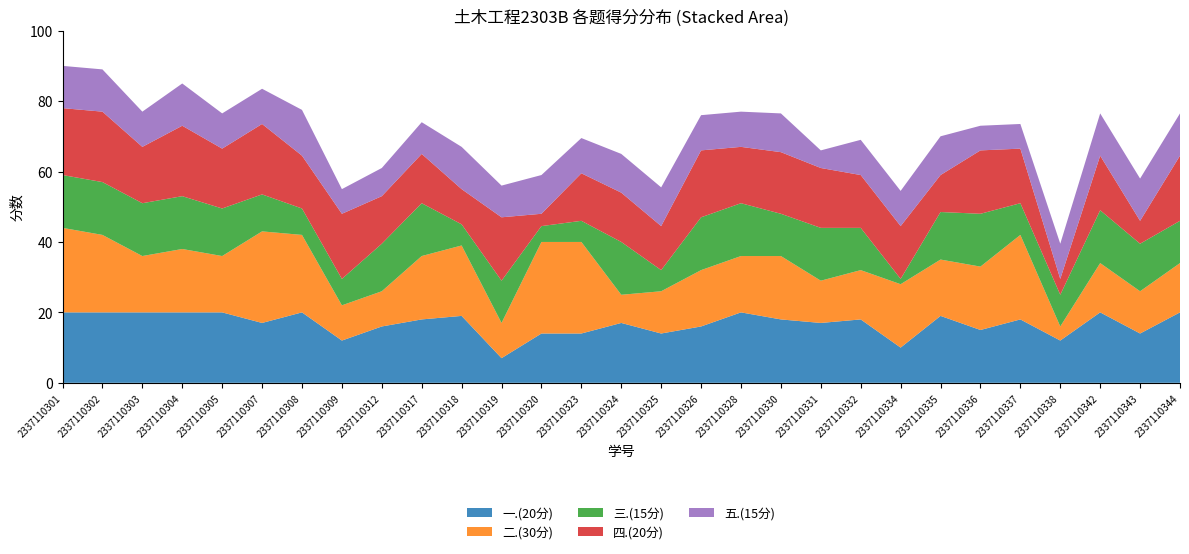

Reading right to left, list all the values displayed in this chart.

一.(20分): 2337110344=20.0	2337110343=14.0	2337110342=20.0	2337110338=12.0	2337110337=18.0	2337110336=15.0	2337110335=19.0	2337110334=10.0	2337110332=18.0	2337110331=17.0	2337110330=18.0	2337110328=20.0	2337110326=16.0	2337110325=14.0	2337110324=17.0	2337110323=14.0	2337110320=14.0	2337110319=7.0	2337110318=19.0	2337110317=18.0	2337110312=16.0	2337110309=12.0	2337110308=20.0	2337110307=17.0	2337110305=20.0	2337110304=20.0	2337110303=20.0	2337110302=20.0	2337110301=20.0
二.(30分): 2337110344=14.0	2337110343=12.0	2337110342=14.0	2337110338=4.0	2337110337=24.0	2337110336=18.0	2337110335=16.0	2337110334=18.0	2337110332=14.0	2337110331=12.0	2337110330=18.0	2337110328=16.0	2337110326=16.0	2337110325=12.0	2337110324=8.0	2337110323=26.0	2337110320=26.0	2337110319=10.0	2337110318=20.0	2337110317=18.0	2337110312=10.0	2337110309=10.0	2337110308=22.0	2337110307=26.0	2337110305=16.0	2337110304=18.0	2337110303=16.0	2337110302=22.0	2337110301=24.0
三.(15分): 2337110344=12.0	2337110343=13.5	2337110342=15.0	2337110338=9.0	2337110337=9.0	2337110336=15.0	2337110335=13.5	2337110334=1.5	2337110332=12.0	2337110331=15.0	2337110330=12.0	2337110328=15.0	2337110326=15.0	2337110325=6.0	2337110324=15.0	2337110323=6.0	2337110320=4.5	2337110319=12.0	2337110318=6.0	2337110317=15.0	2337110312=13.5	2337110309=7.5	2337110308=7.5	2337110307=10.5	2337110305=13.5	2337110304=15.0	2337110303=15.0	2337110302=15.0	2337110301=15.0
四.(20分): 2337110344=18.5	2337110343=6.5	2337110342=15.5	2337110338=4.5	2337110337=15.5	2337110336=18.0	2337110335=10.5	2337110334=15.0	2337110332=15.0	2337110331=17.0	2337110330=17.5	2337110328=16.0	2337110326=19.0	2337110325=12.5	2337110324=14.0	2337110323=13.5	2337110320=3.5	2337110319=18.0	2337110318=10.0	2337110317=14.0	2337110312=13.5	2337110309=18.5	2337110308=15.0	2337110307=20.0	2337110305=17.0	2337110304=20.0	2337110303=16.0	2337110302=20.0	2337110301=19.0
五.(15分): 2337110344=12.0	2337110343=12.0	2337110342=12.0	2337110338=10.0	2337110337=7.0	2337110336=7.0	2337110335=11.0	2337110334=10.0	2337110332=10.0	2337110331=5.0	2337110330=11.0	2337110328=10.0	2337110326=10.0	2337110325=11.0	2337110324=11.0	2337110323=10.0	2337110320=11.0	2337110319=9.0	2337110318=12.0	2337110317=9.0	2337110312=8.0	2337110309=7.0	2337110308=13.0	2337110307=10.0	2337110305=10.0	2337110304=12.0	2337110303=10.0	2337110302=12.0	2337110301=12.0